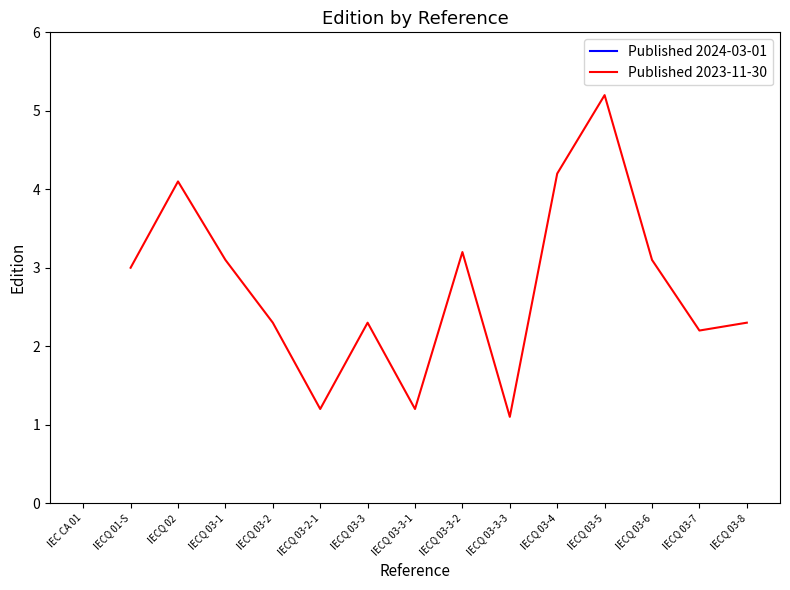

What is the difference between the maximum and minimum values?

4.1